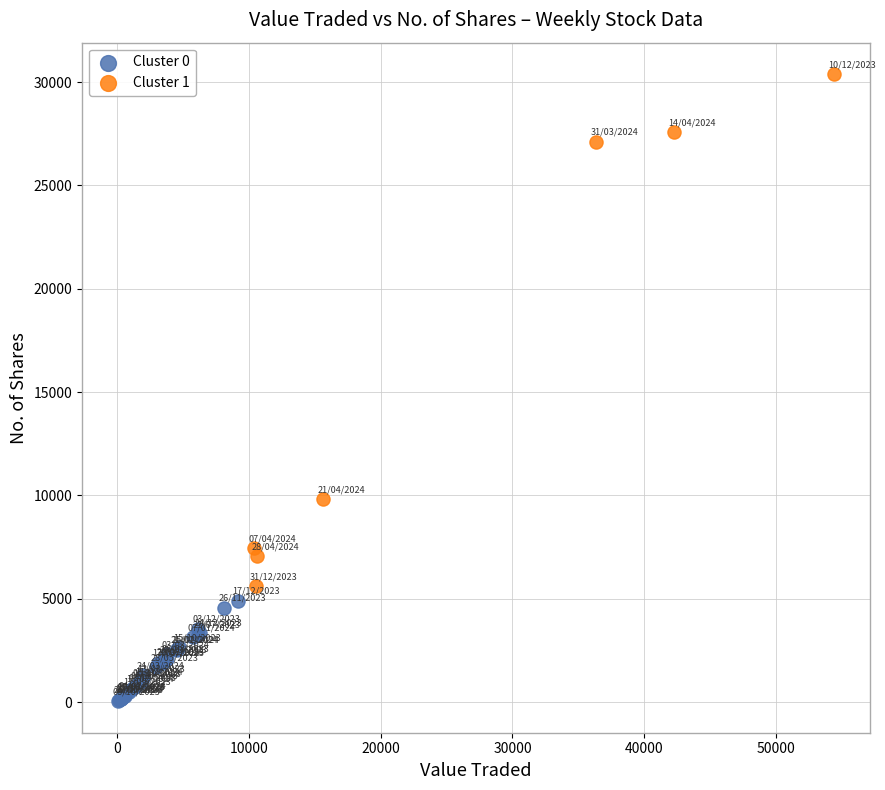

Which series contains the highest Y value?

Cluster 1